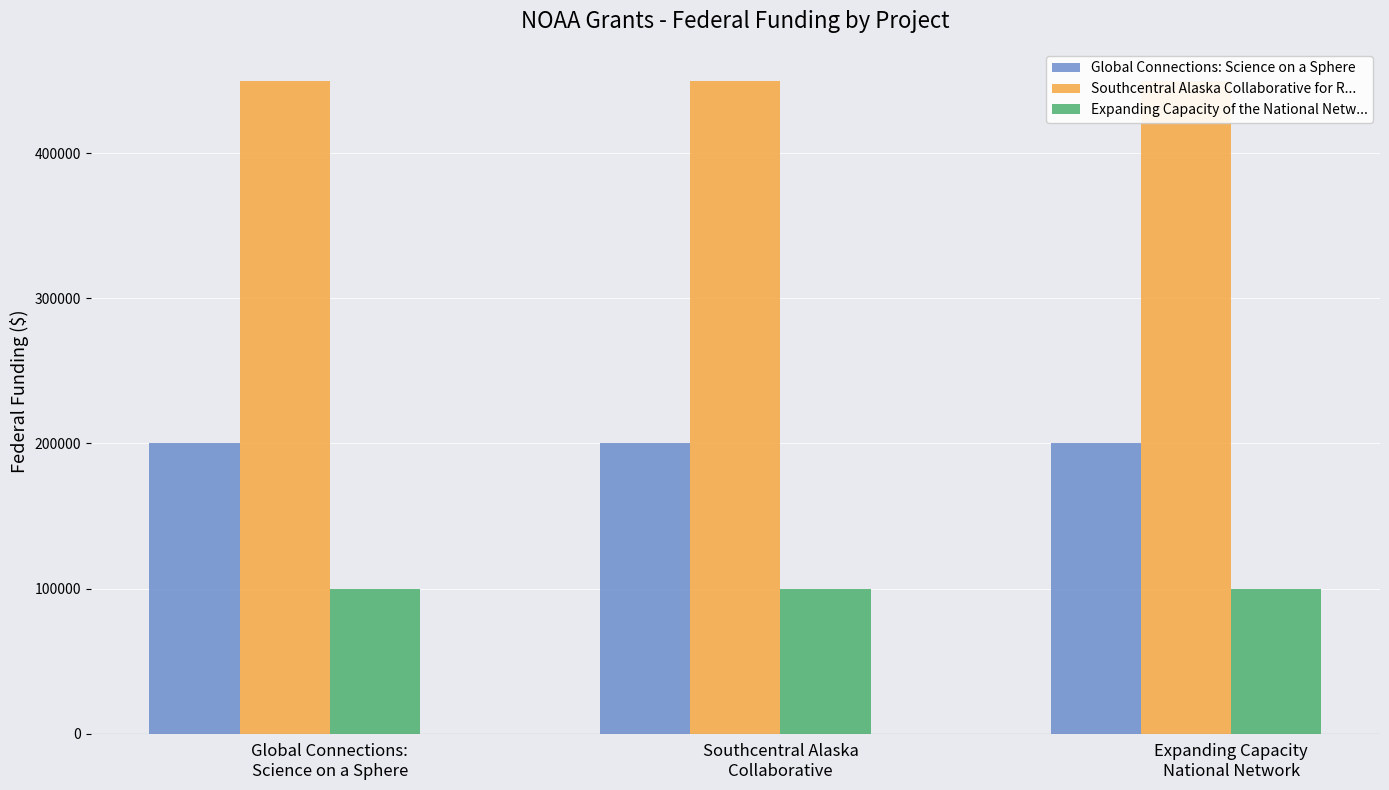

What is the maximum value shown in the chart?

449491